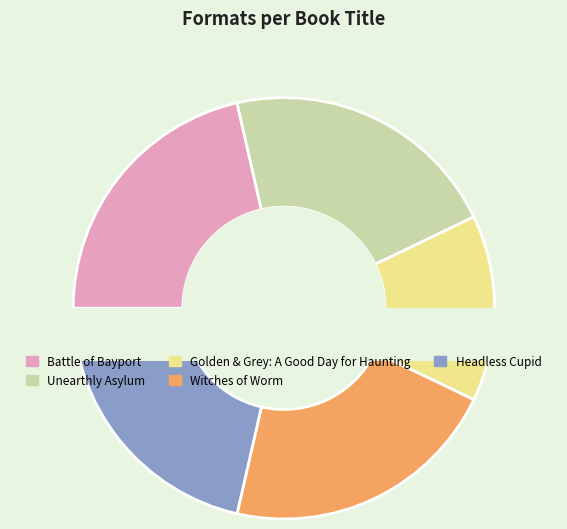

To the nearest percent, what portion does Headless Cupid represent?

21%